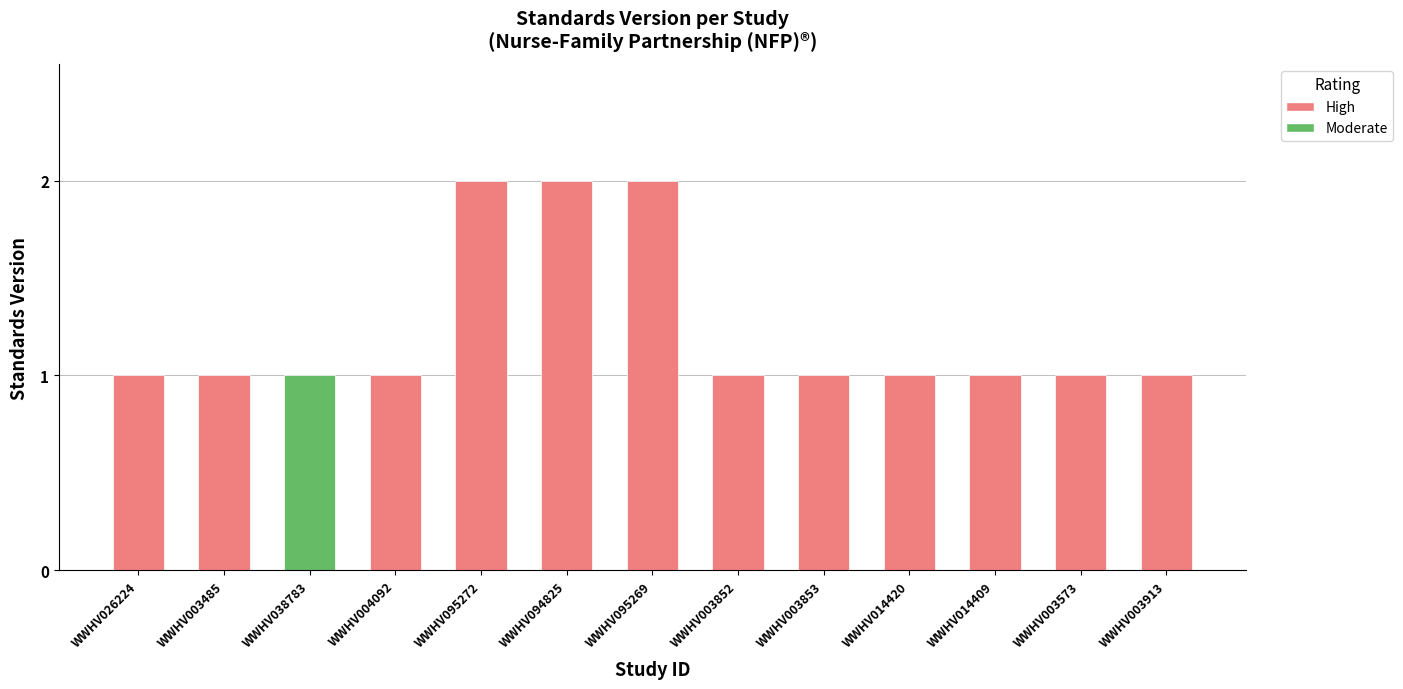

What is the label of the 7th bar from the left?

WWHV095269